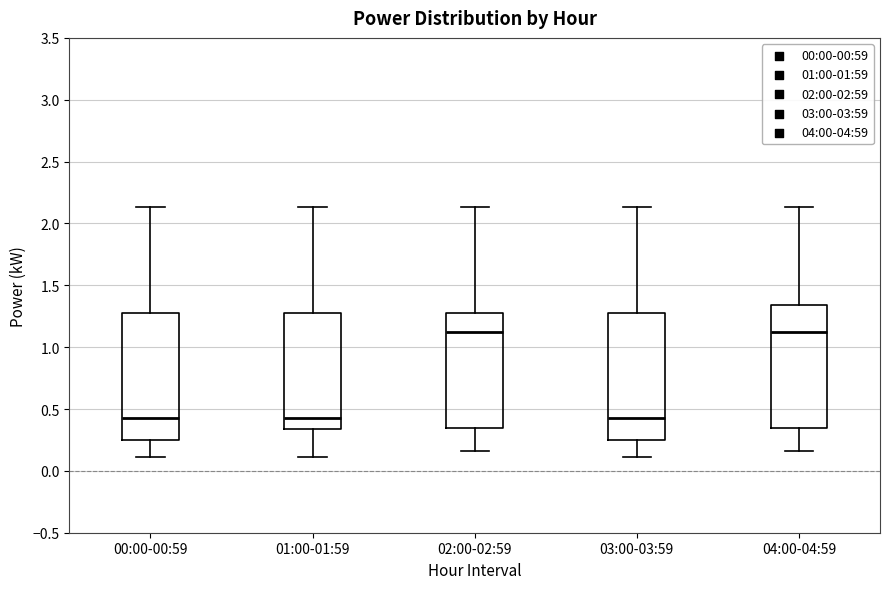

Reading left to right, transcribe this box plot: for each box, give where its median line is, the range the box spans, and where its two whiskers end, as read against the y-axis. The values are not printed on the chart, so give them approximately, as read against the axis.

00:00-00:59: median 0.45, box 0.25 to 1.30, whiskers 0.10 to 2.15
01:00-01:59: median 0.45, box 0.35 to 1.30, whiskers 0.10 to 2.15
02:00-02:59: median 1.15, box 0.35 to 1.30, whiskers 0.15 to 2.15
03:00-03:59: median 0.45, box 0.25 to 1.30, whiskers 0.10 to 2.15
04:00-04:59: median 1.15, box 0.35 to 1.35, whiskers 0.15 to 2.15